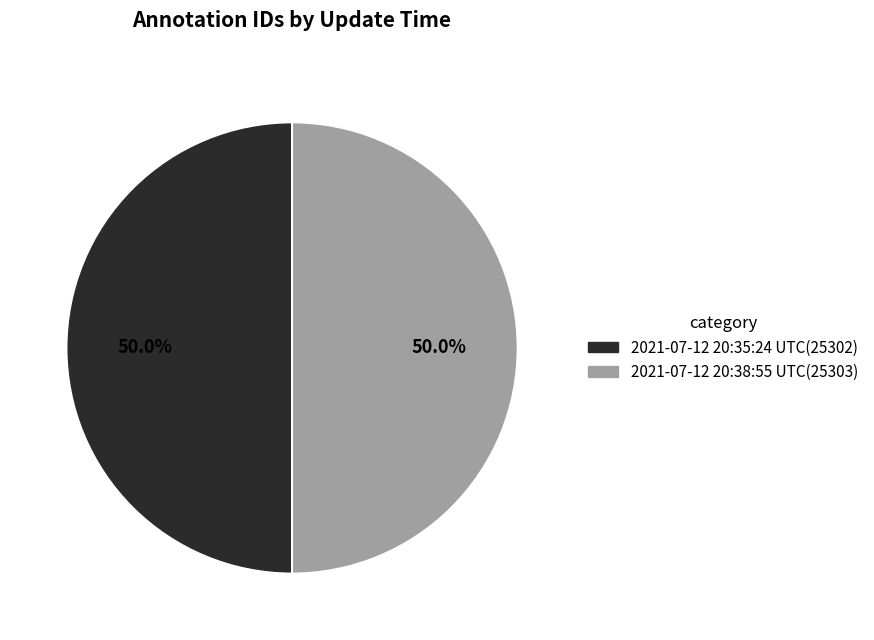

What is the ratio of the value at 2021-07-12 20:38:55 UTC to the value at 2021-07-12 20:35:24 UTC?

1.0